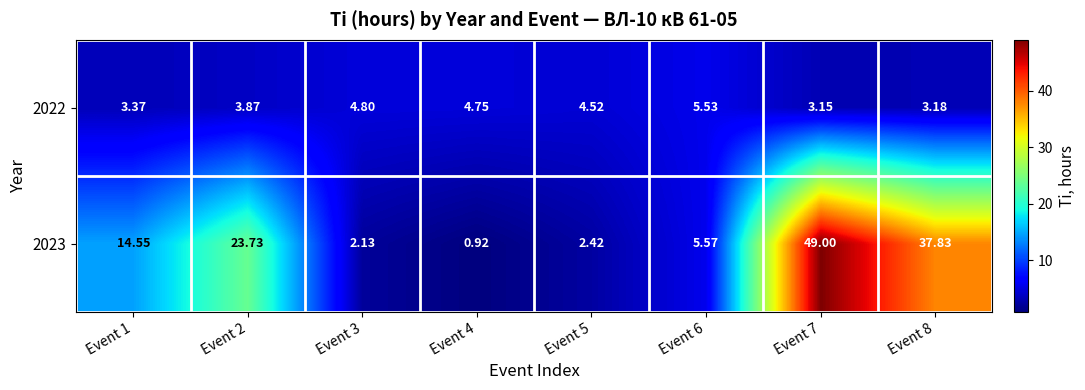

Is the value of 2022 at Event 3 greater than the value of 2023 at Event 8?

No